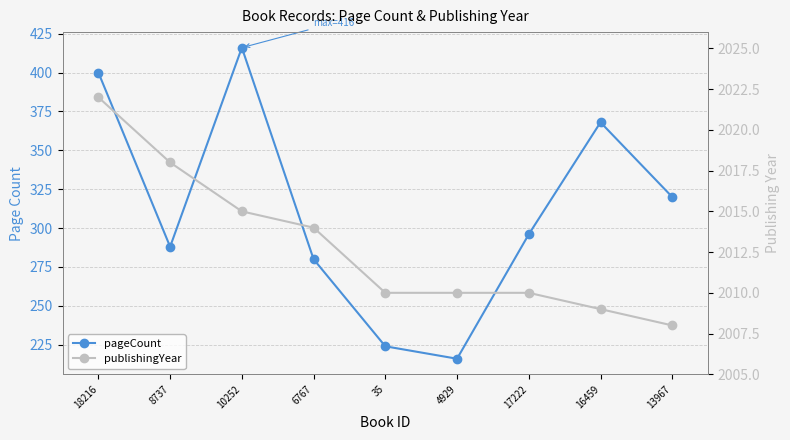

True or false: publishingYear and pageCount intersect in this chart.

False